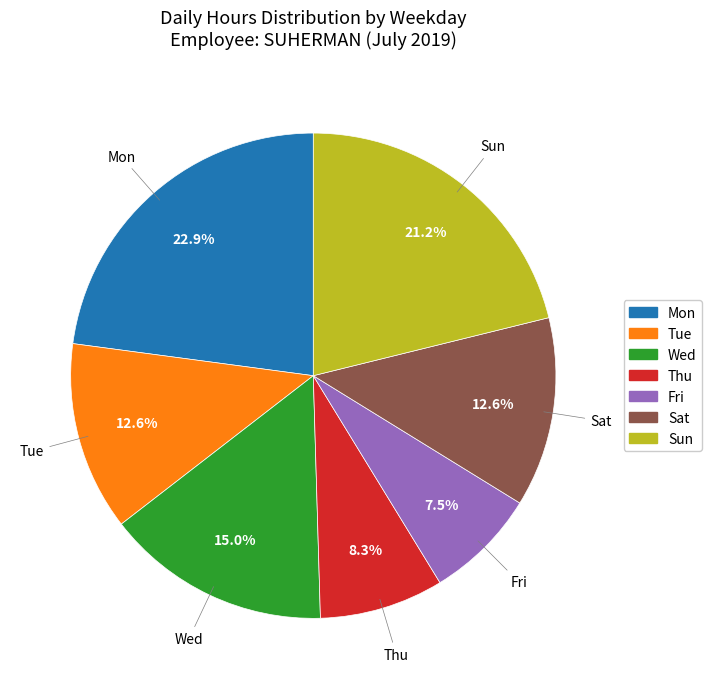

To the nearest percent, what is the average slice percentage?

14%